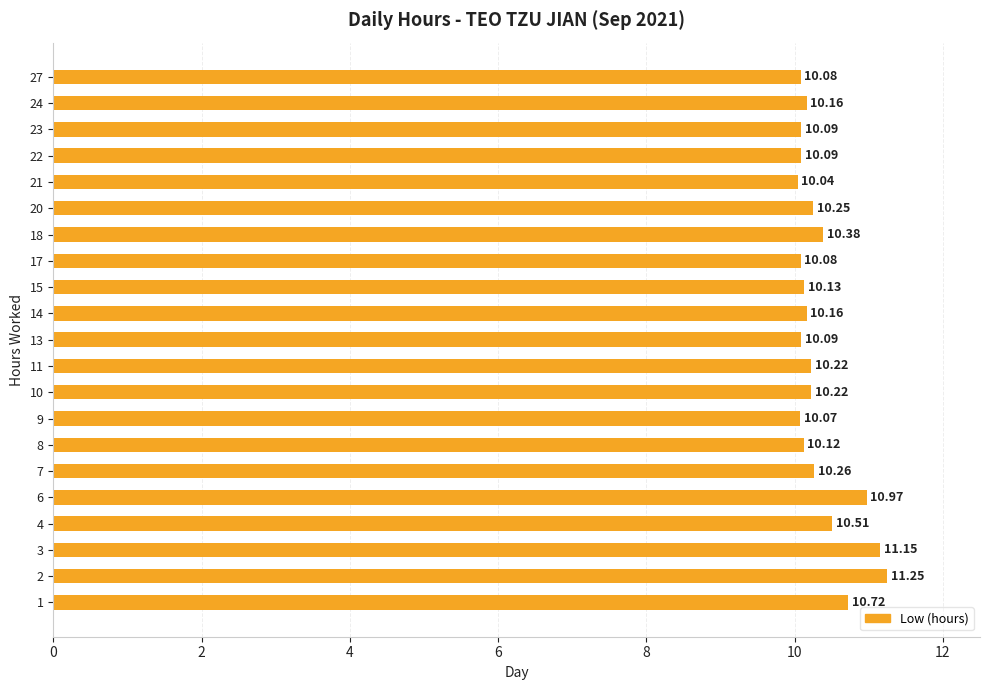

Does the chart contain stacked bars?

No